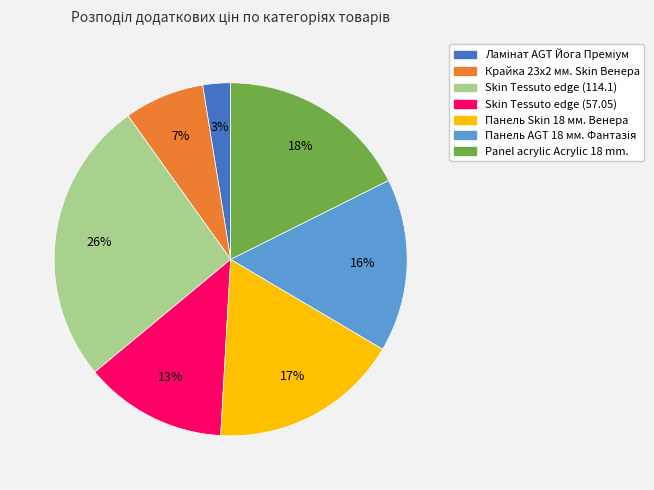

What percentage is the Панель Skin 18 мм. Венера slice, to the nearest percent?

17%